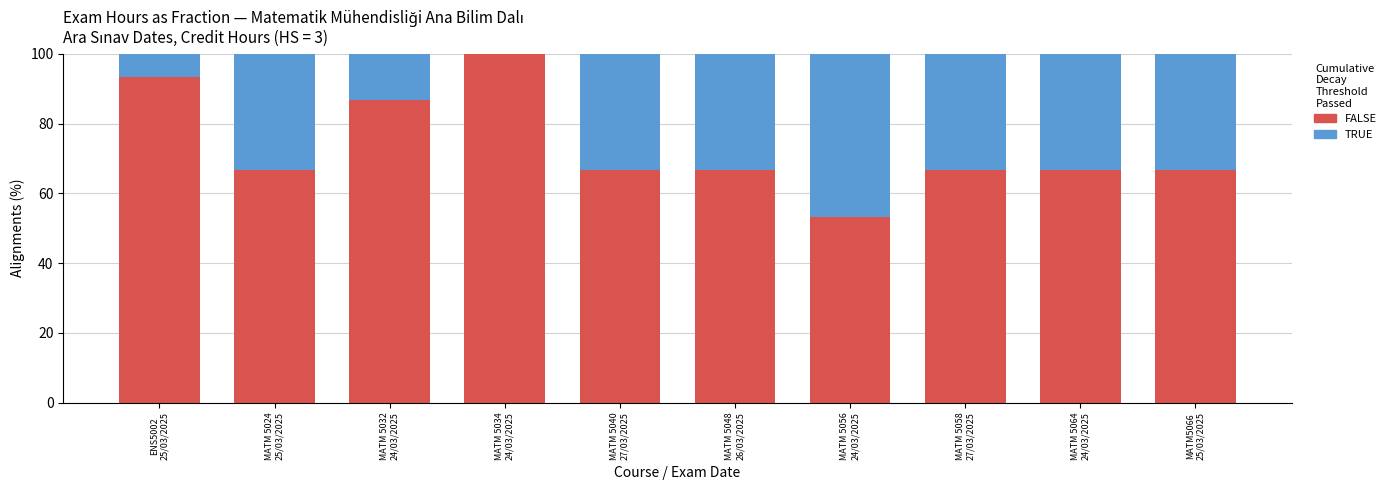

What is the sum of all FALSE values?

733.3